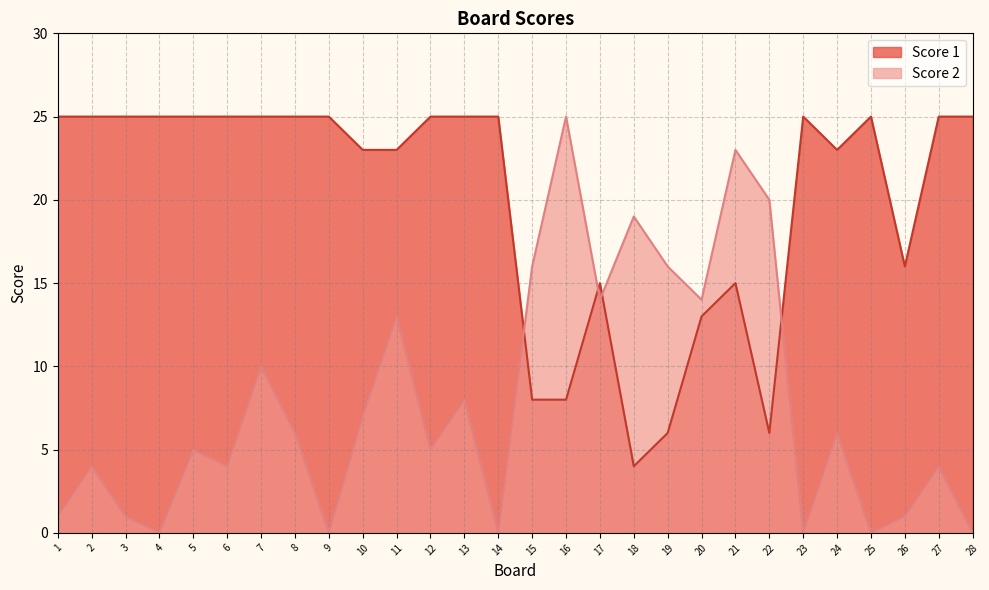

In Score 2, how many points are lower than both neighbors (excluding endpoints)?

9